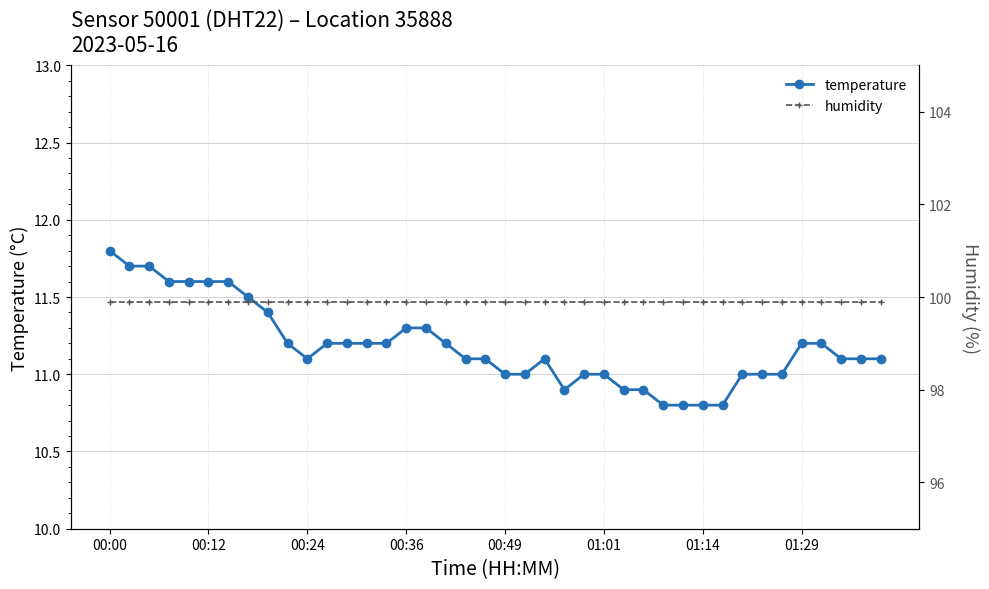

True or false: humidity and temperature cross at least once.

False